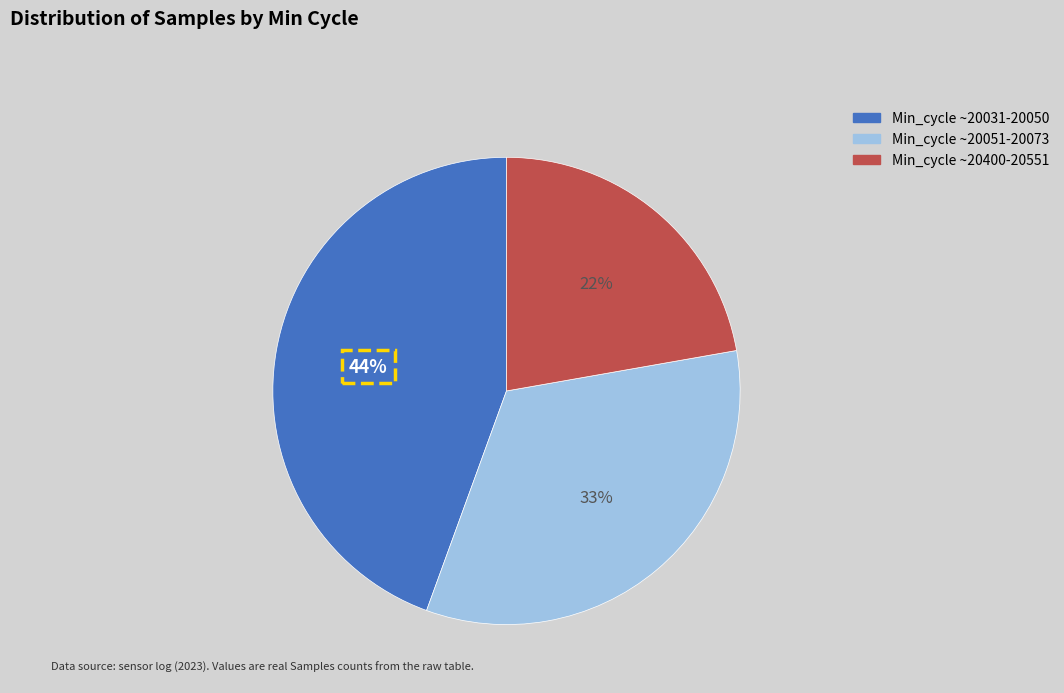

Does any single category account for the majority?

No